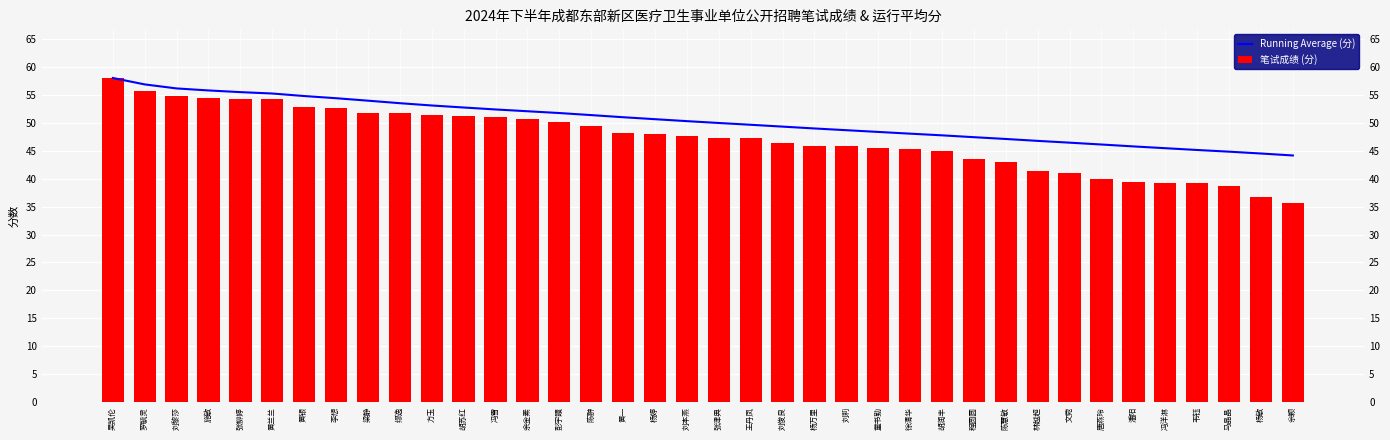

At which category does the chart reach its peak across all series?

吴凯伦